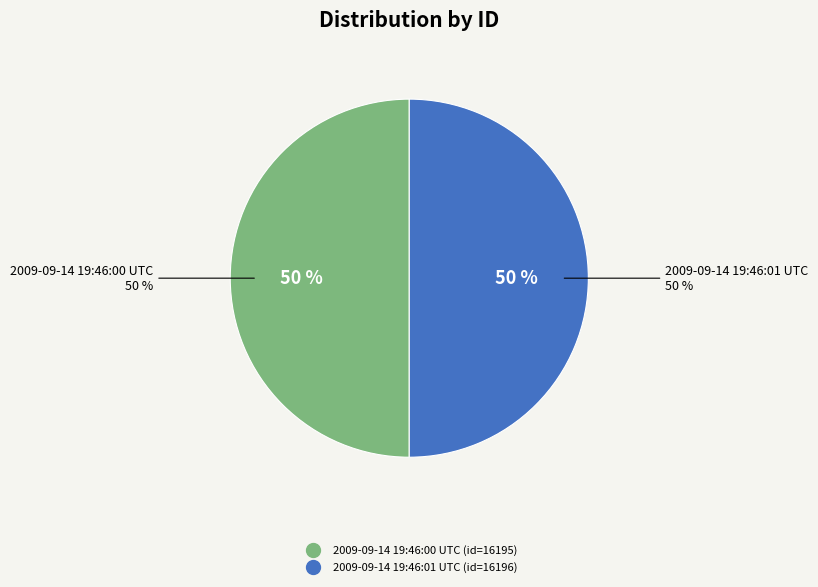

Which slice is the largest?

2009-09-14 19:46:01 UTC